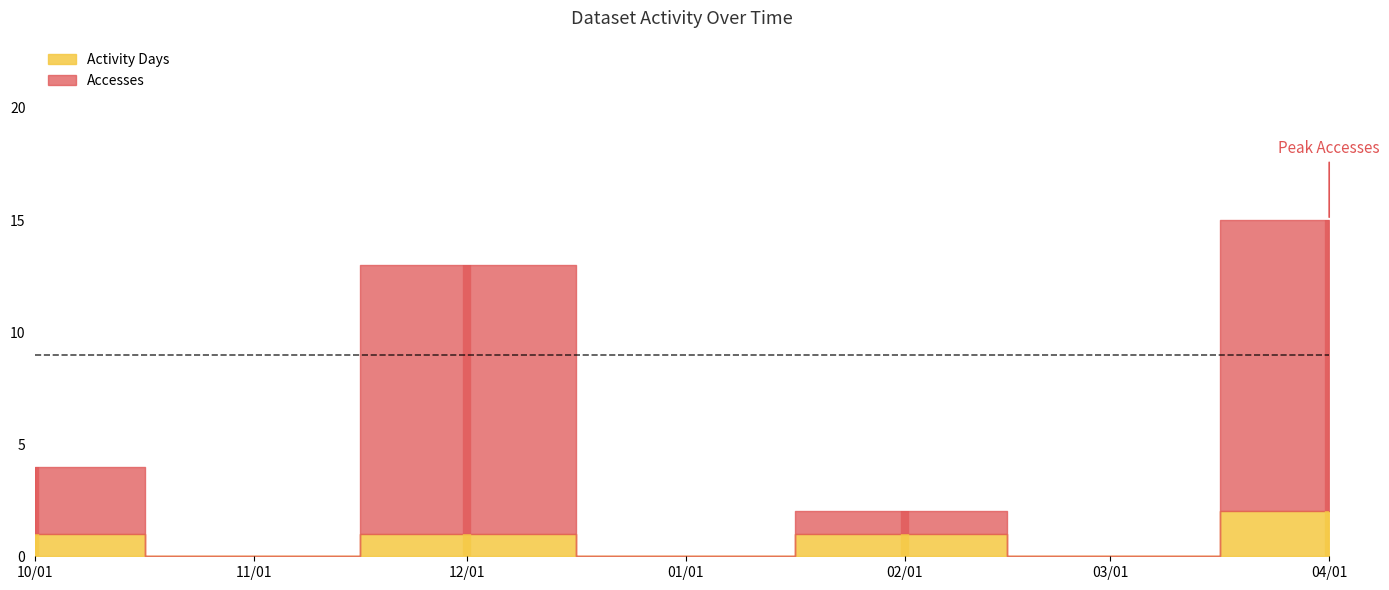

True or false: Activity Days and Accesses cross at least once.

False